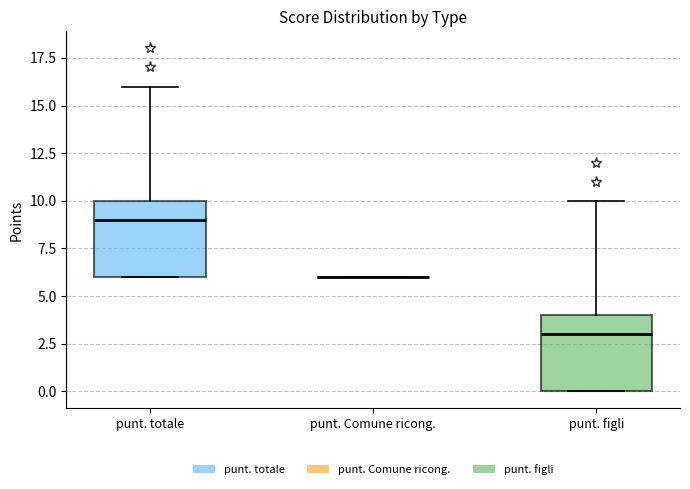

Reading left to right, read every box against the y-axis: the position of its median line, the range the box covers, and the ends of its whiskers. The values are not printed on the chart, so give them approximately, as read against the axis.

punt. totale: median 9, box 6 to 10, whiskers 6 to 16
punt. Comune ricong.: box collapsed to a line at 6, whiskers 6 to 6
punt. figli: median 3, box 0 to 4, whiskers 0 to 10